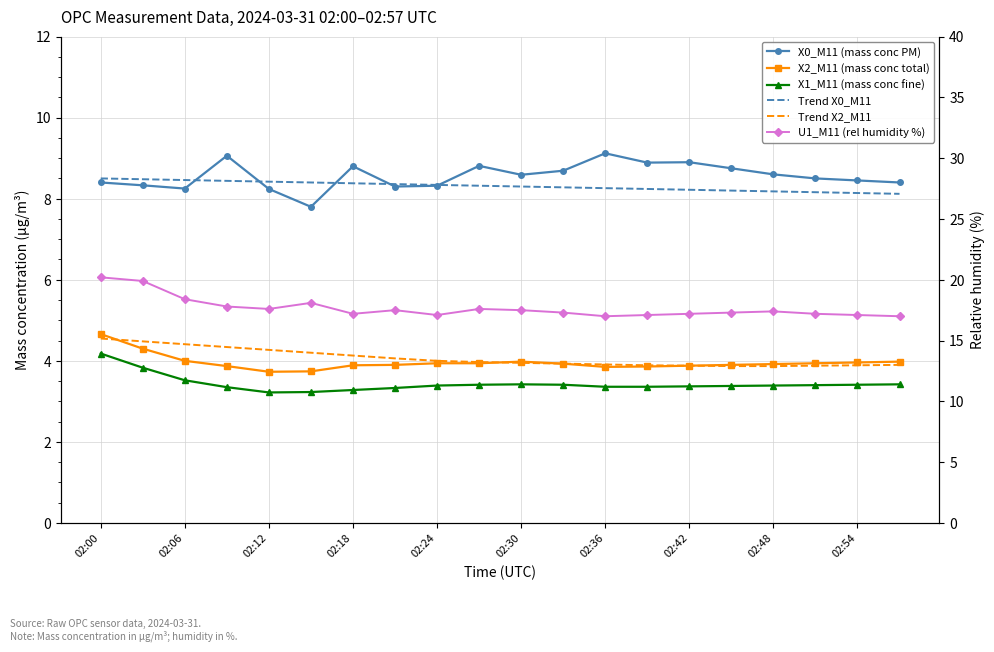

Which series ends up on top after the final intersection of Trend X0_M11 and X0_M11 (mass conc PM)?

X0_M11 (mass conc PM)